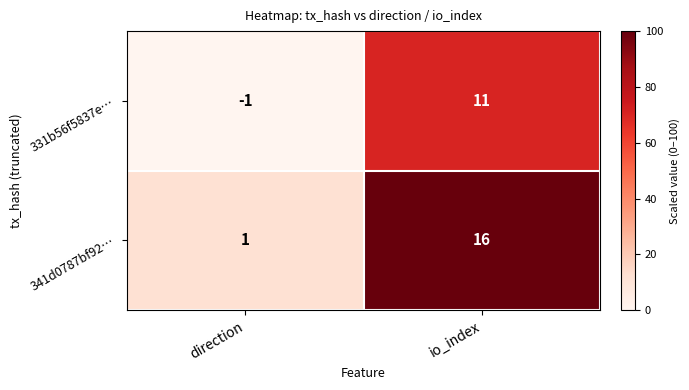

Which series has the largest range (max minus min)?

341d0787bf92…